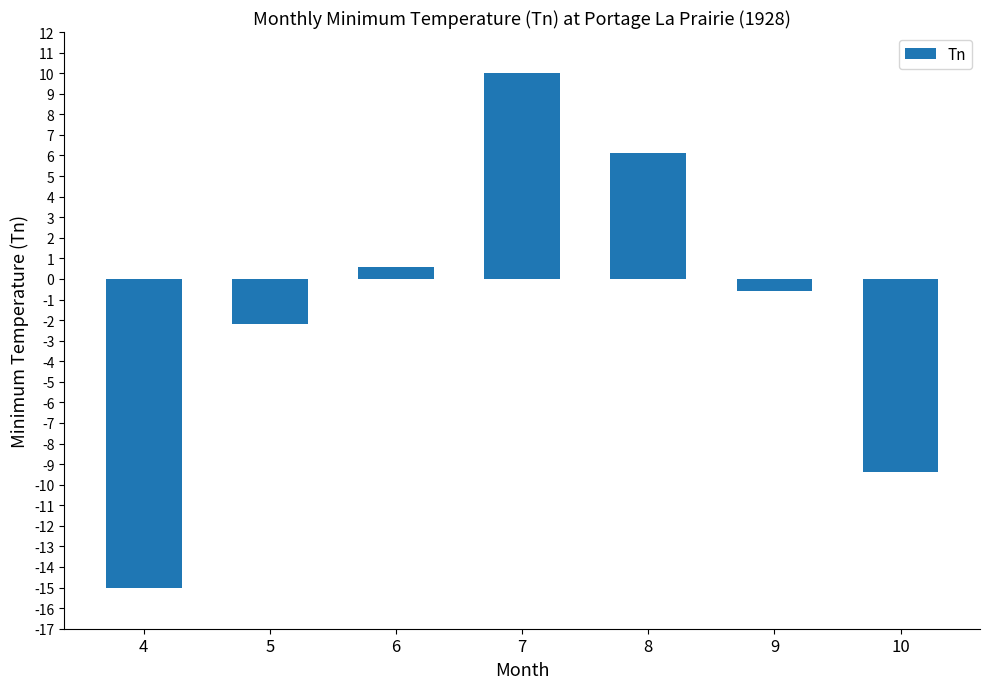

List the labels in order of value, largest first.

7, 8, 6, 9, 5, 10, 4